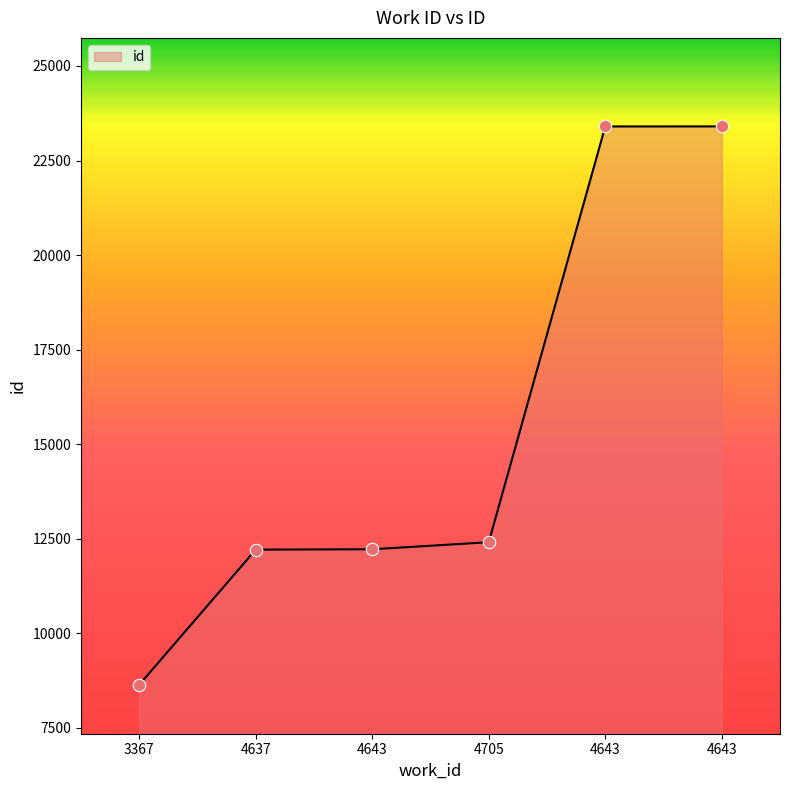

Which has a higher value, 4637 or 4643?

4643